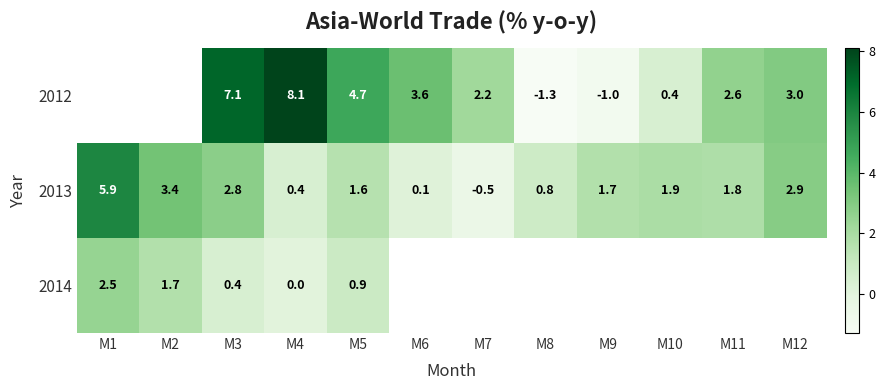

True or false: 2013 has a value of 1.6 at M5.

True